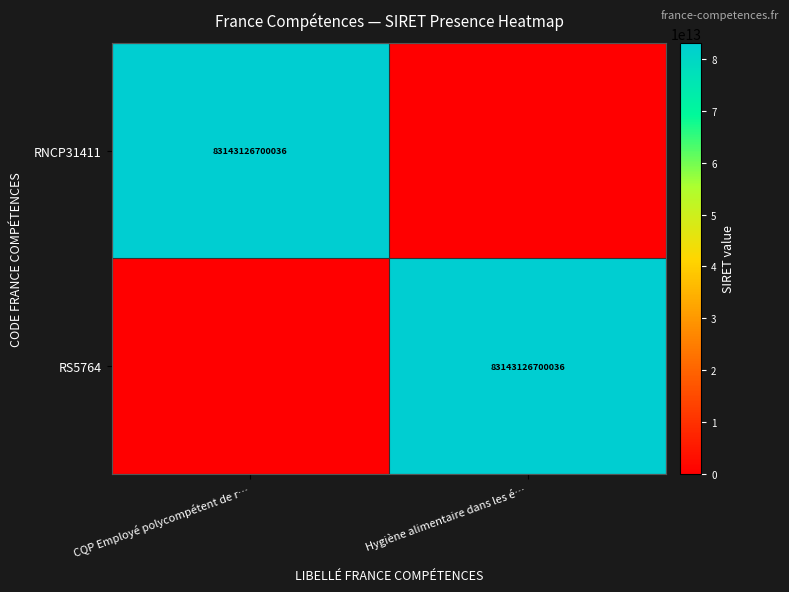

Is it true that RS5764 equals 83143126700036 at Hygiène alimentaire dans les é…?

True